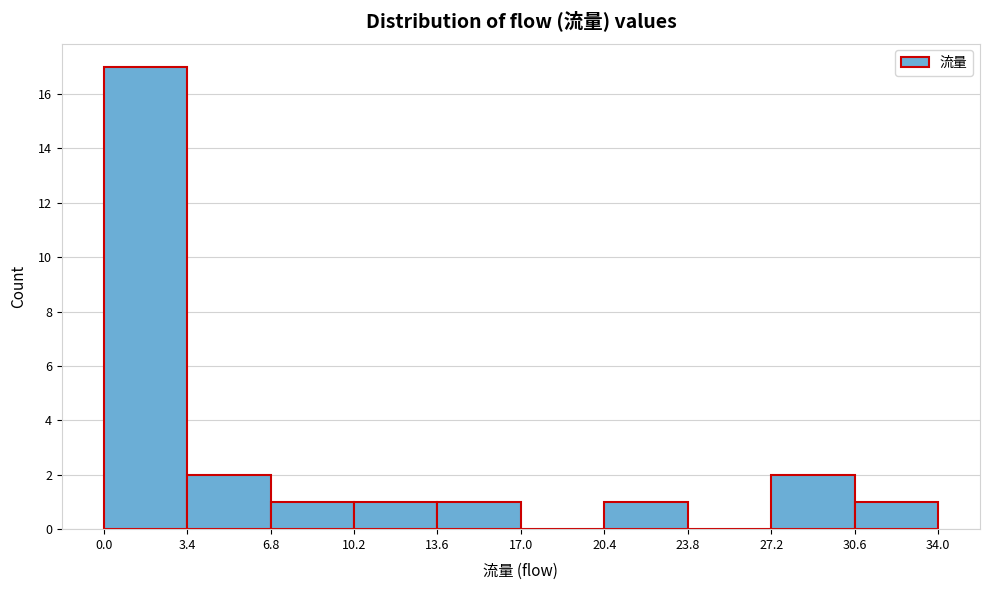

Reading left to right, transcribe this chart: for each bar, give the range it covers on the x-axis and its height. The values are not printed on the chart, so give them approximately, as read against the axis.

0.0 to 3.4: 17
3.4 to 6.8: 2
6.8 to 10.2: 1
10.2 to 13.6: 1
13.6 to 17.0: 1
17.0 to 20.4: 0
20.4 to 23.8: 1
23.8 to 27.2: 0
27.2 to 30.6: 2
30.6 to 34.0: 1